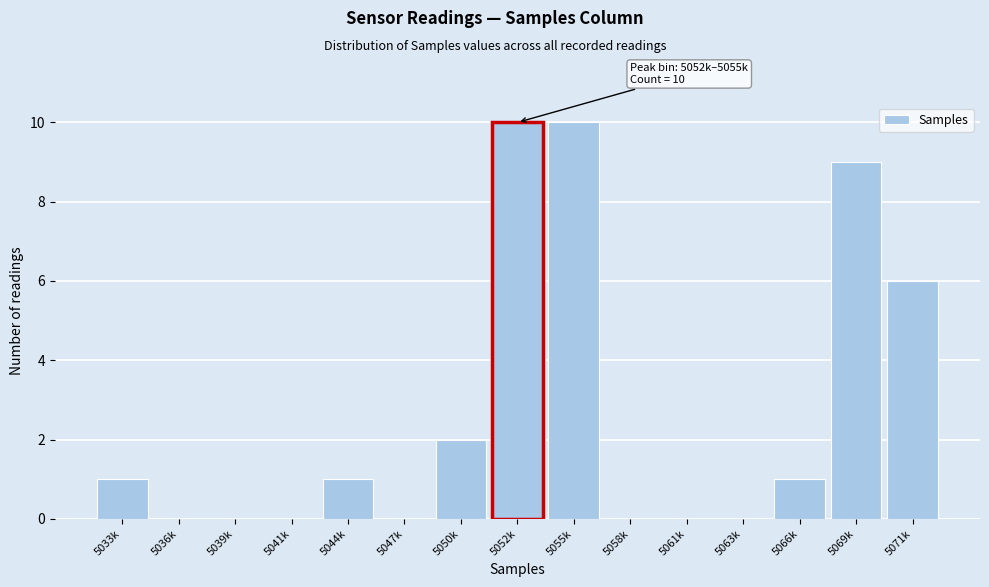

Reading right to left, transcribe all the data shown in this chart.

5071k=6	5069k=9	5066k=1	5063k=0	5061k=0	5058k=0	5055k=10	5052k=10	5050k=2	5047k=0	5044k=1	5041k=0	5039k=0	5036k=0	5033k=1